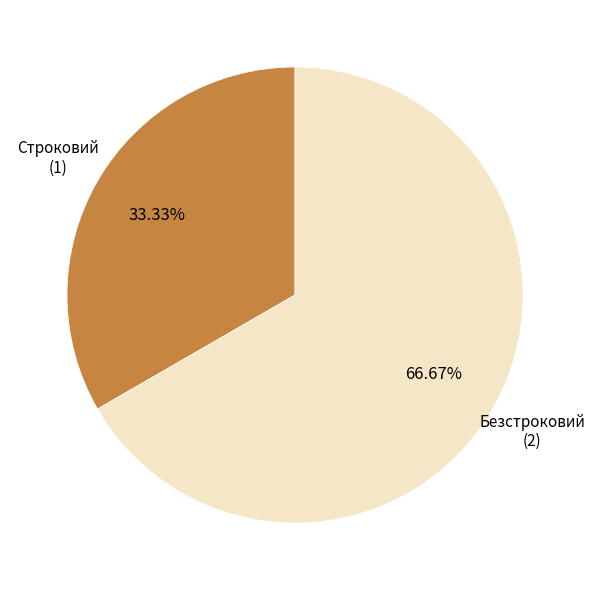

Does any single category account for the majority?

Yes